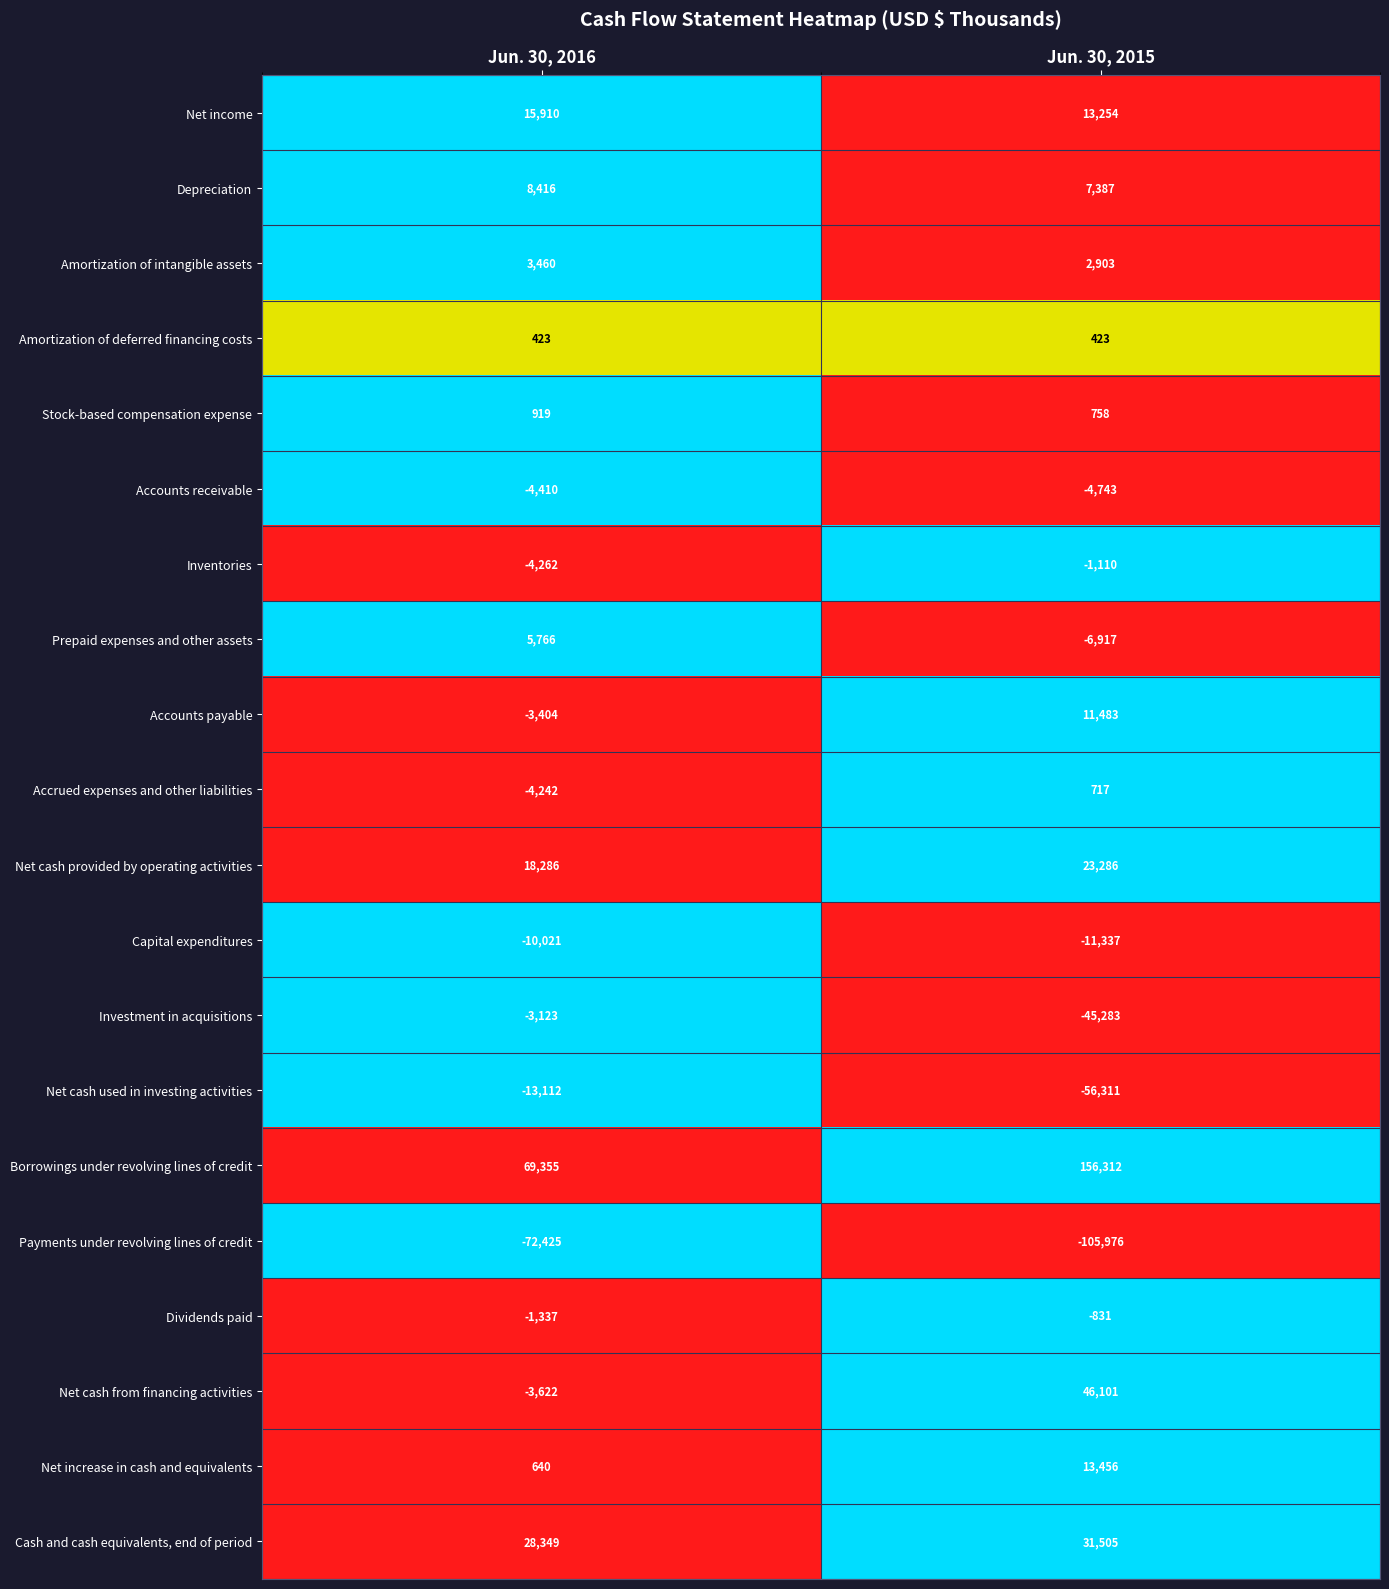

Which label corresponds to the smallest value in the chart?

Jun. 30, 2015